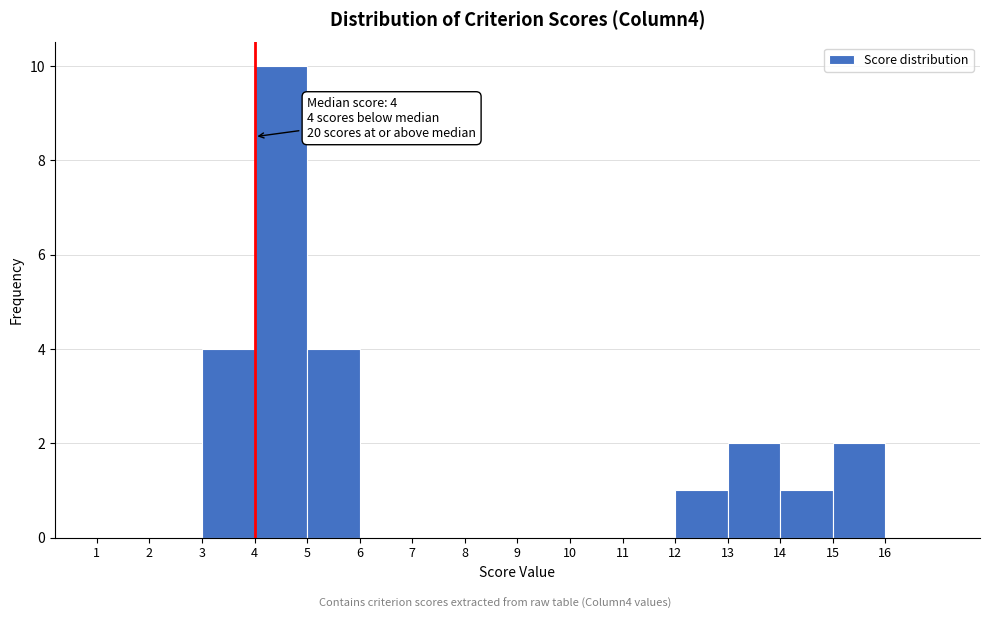

Which range on the x-axis has the tallest bar?

4 to 5